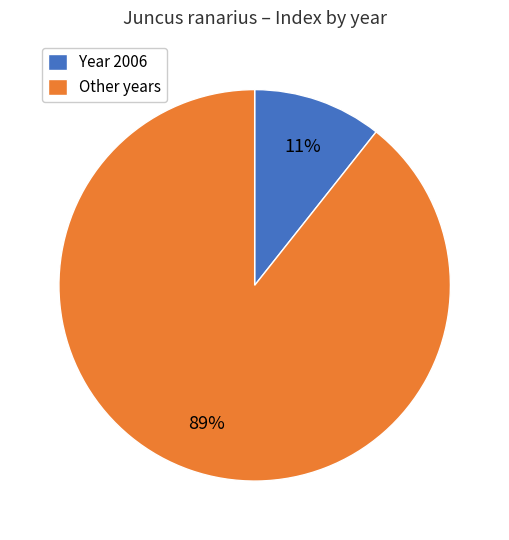

To the nearest percent, what portion does Year 2006 represent?

11%